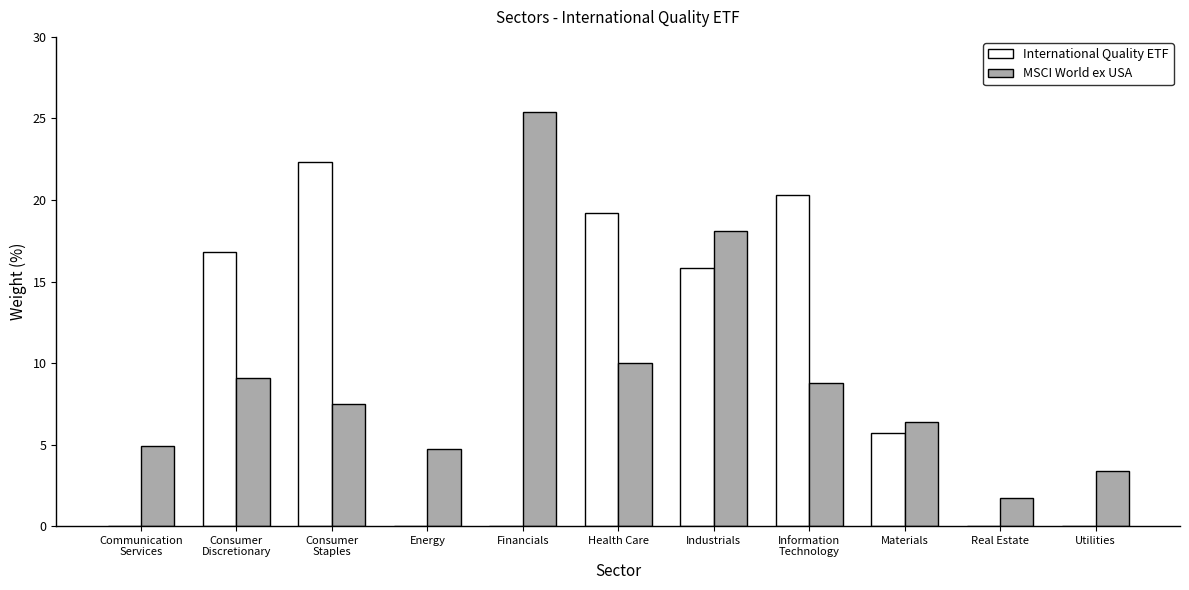

Where does the International Quality ETF series first go above 5?

Consumer
Discretionary